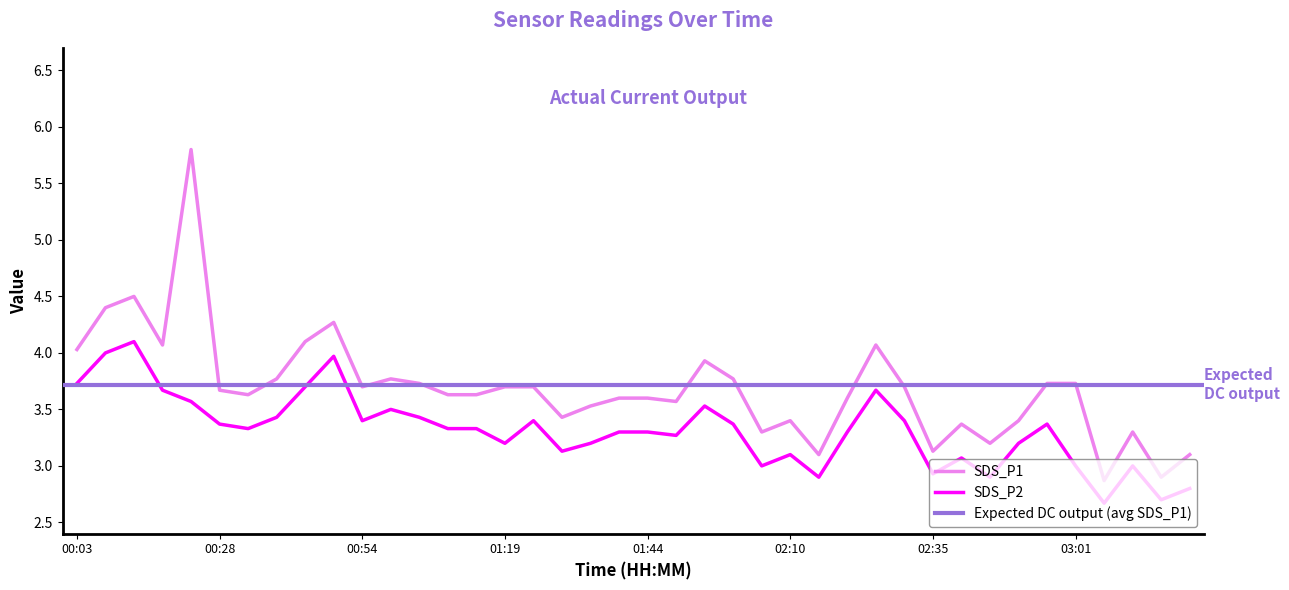

What is the difference between the SDS_P2 values at 01:29 and 00:59?

0.4